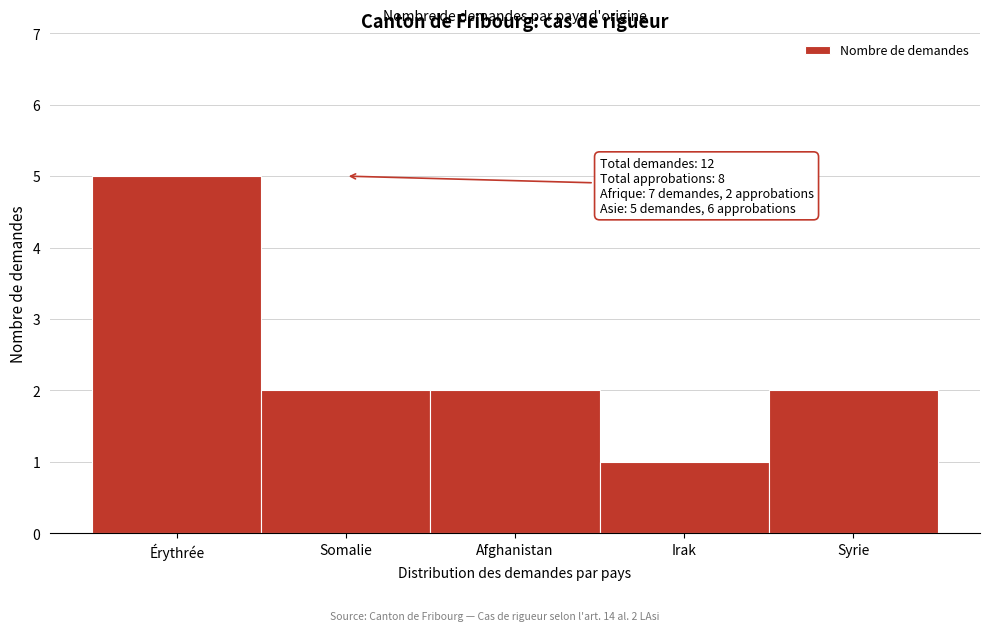

Reading left to right, what are all the values shown in this chart?

Érythrée=5	Somalie=2	Afghanistan=2	Irak=1	Syrie=2